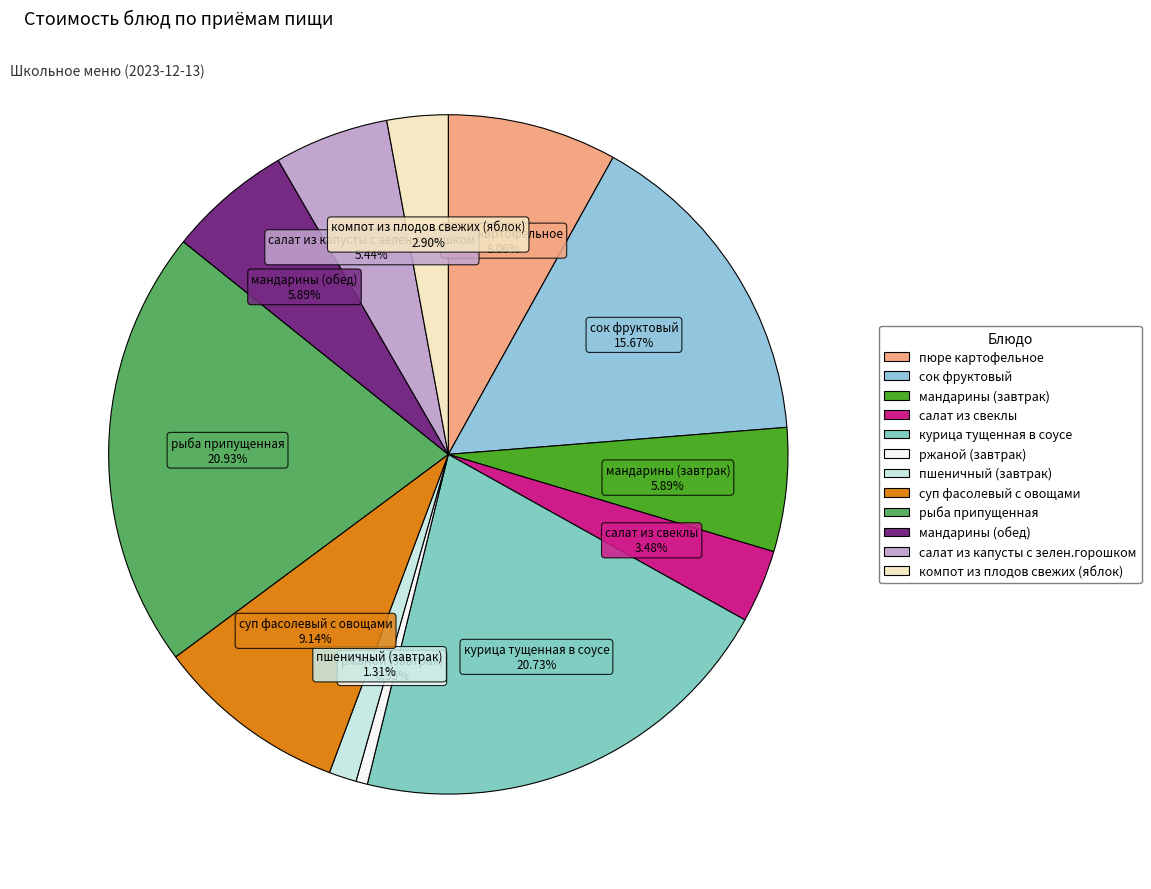

What percentage is the суп фасолевый с овощами slice, to the nearest percent?

9%